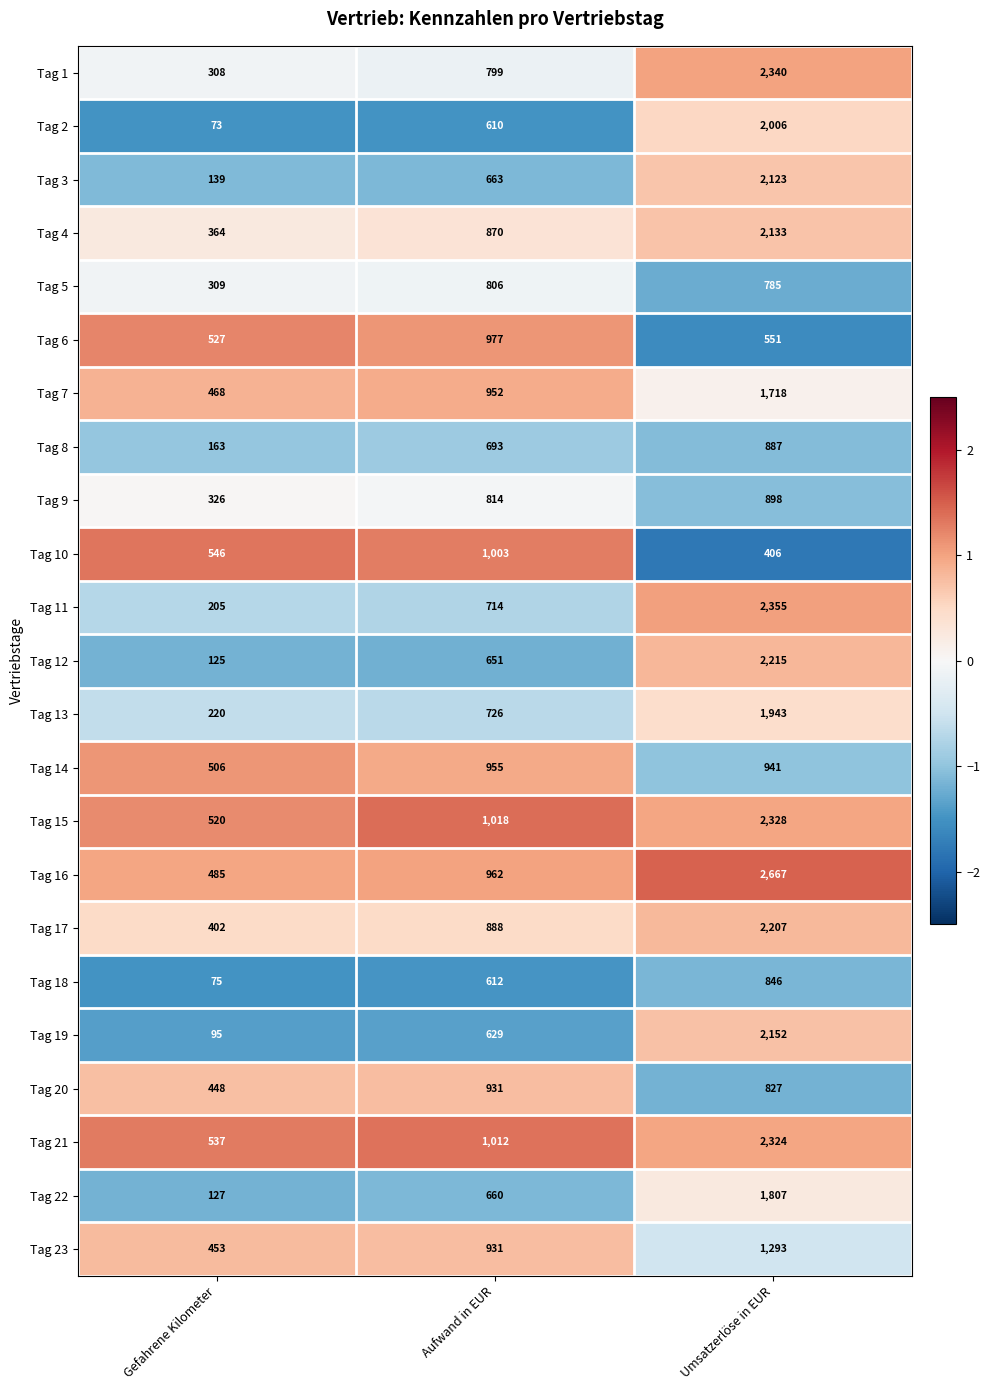

How many Tag 22 values are between 127 and 1807?

3